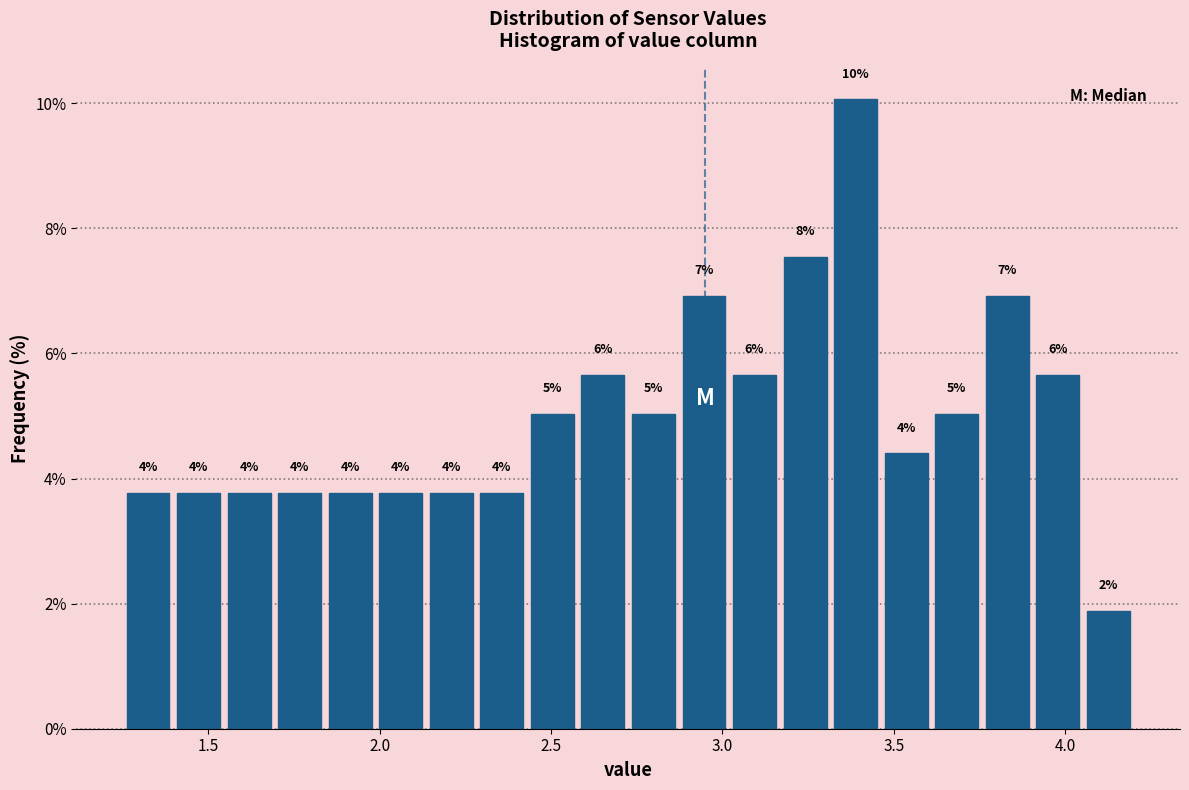

Read against the x-axis, roughly where is the centre of the tallest bar?

3.40